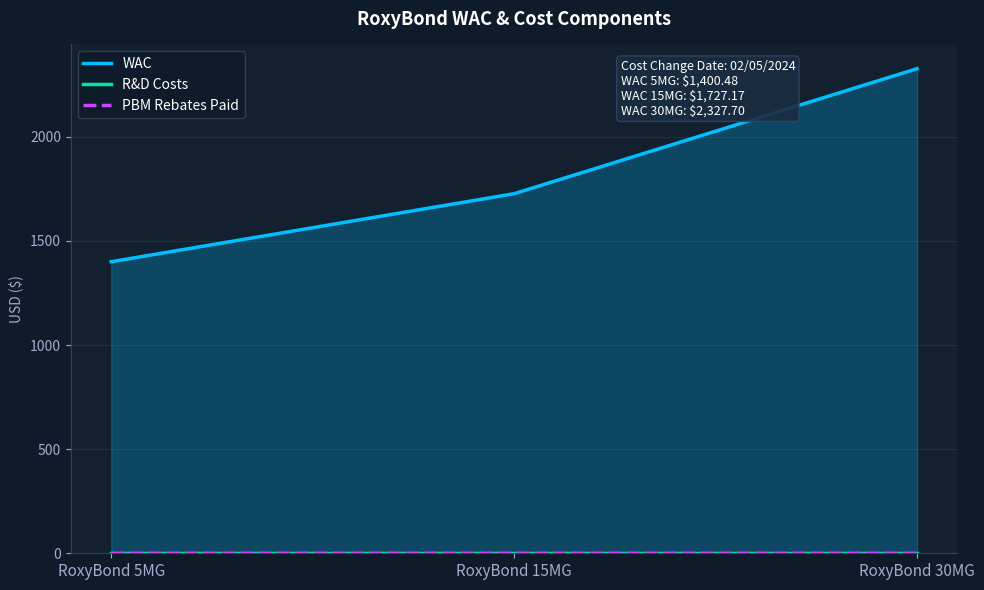

What position from the right is RoxyBond 30MG?

1